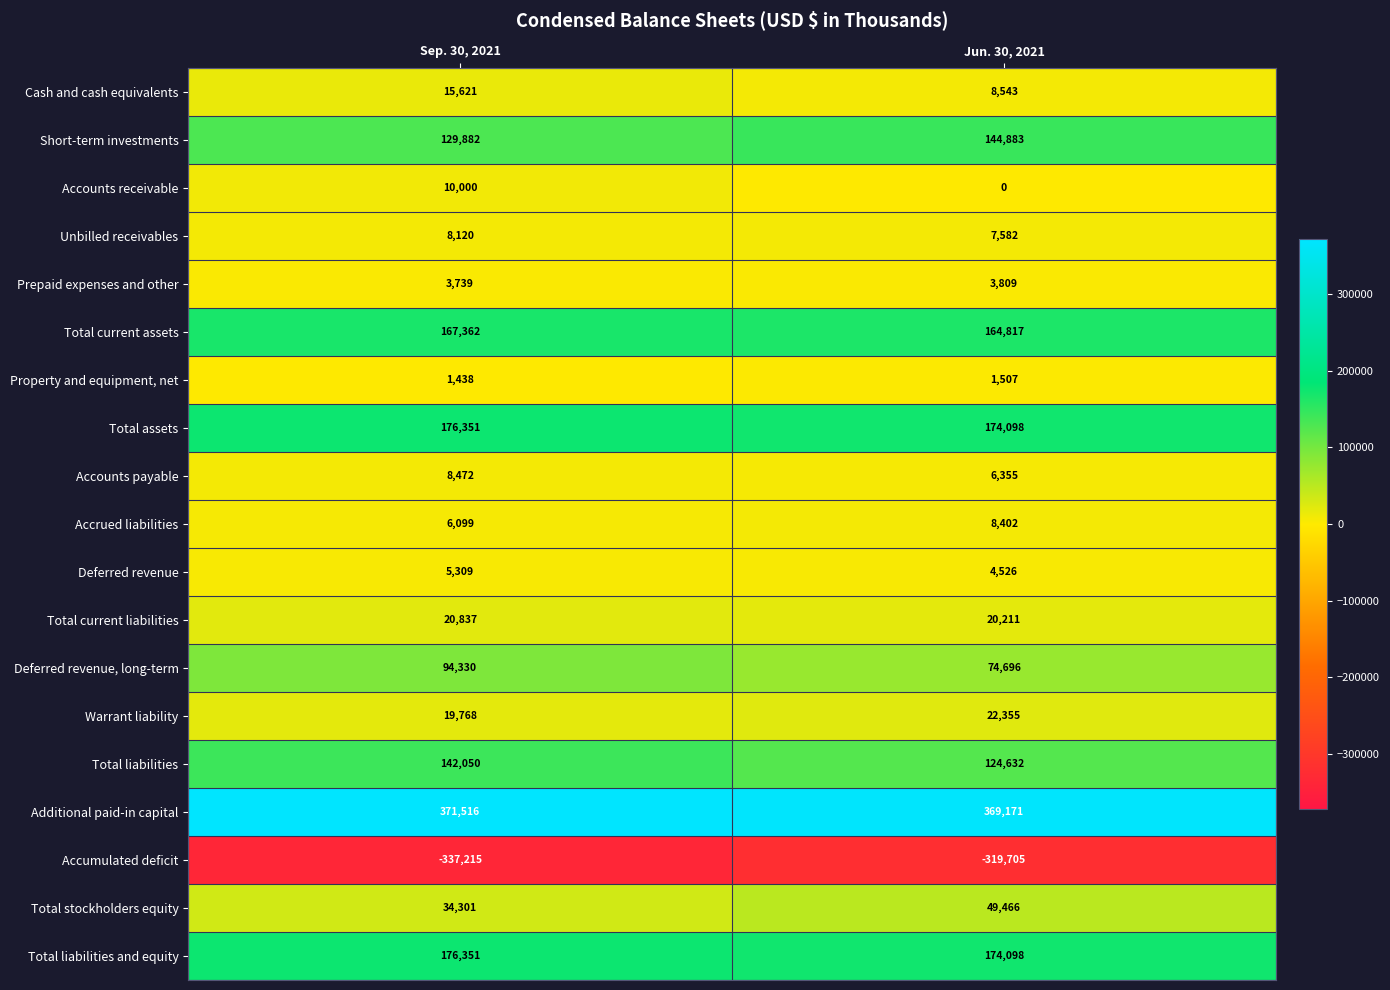

What is the average value of the Total current assets series?

166090